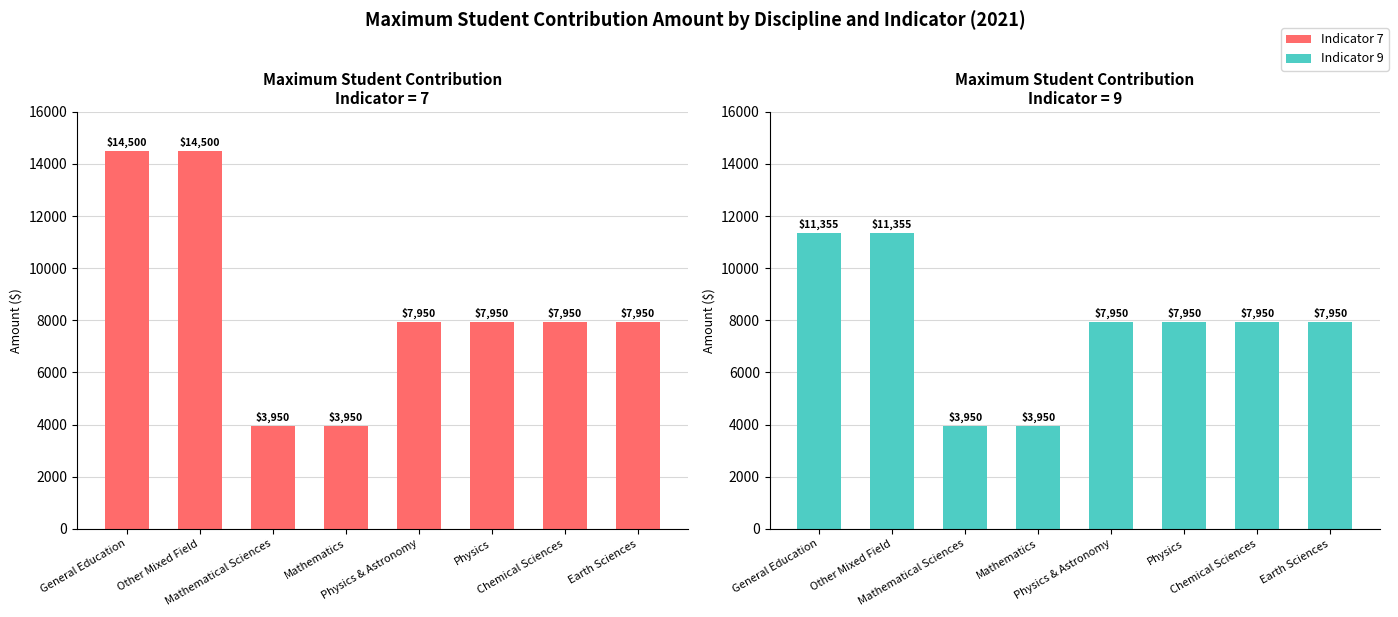

True or false: Indicator 7 has a value of 4970 at Physics & Astronomy.

False